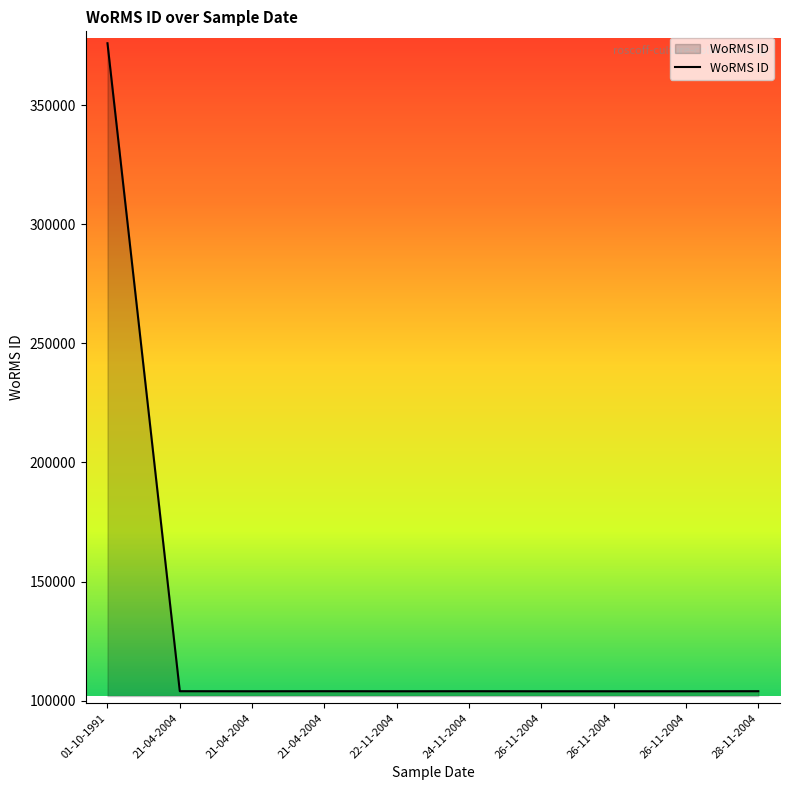

Between 01-10-1991 and 26-11-2004, which is larger?

01-10-1991